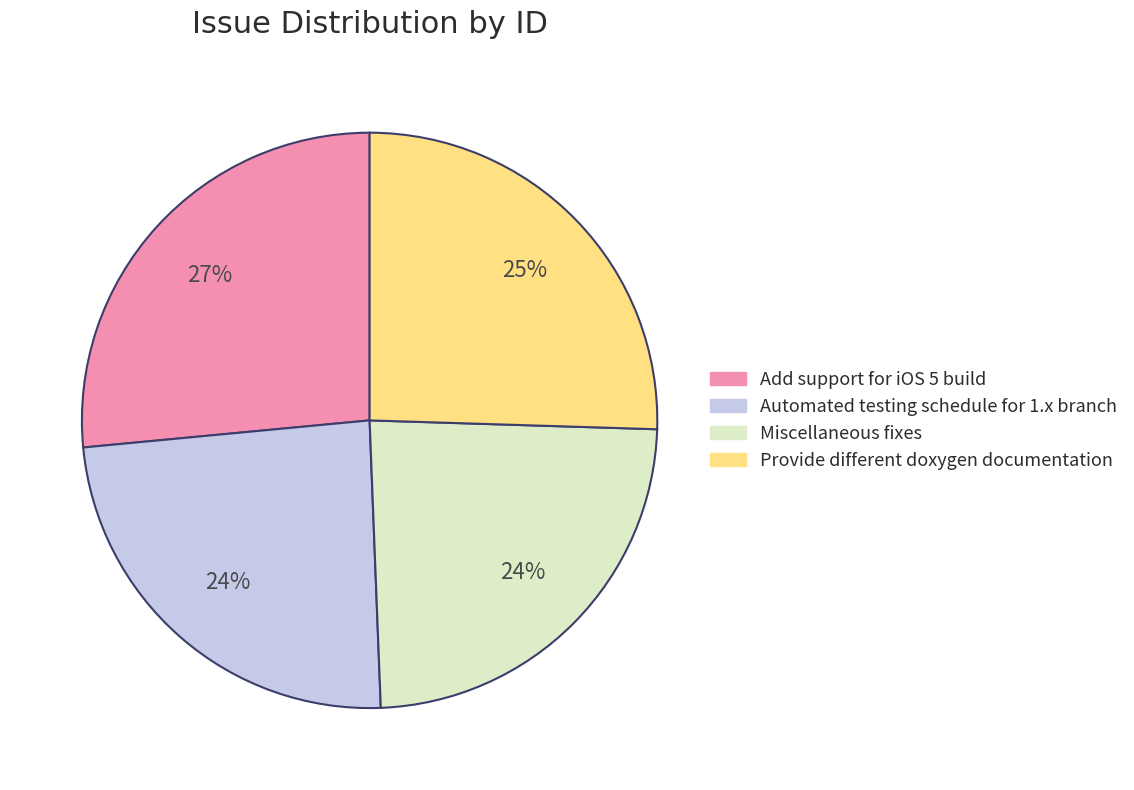

Which has a higher value, Miscellaneous fixes or Add support for iOS 5 build?

Add support for iOS 5 build